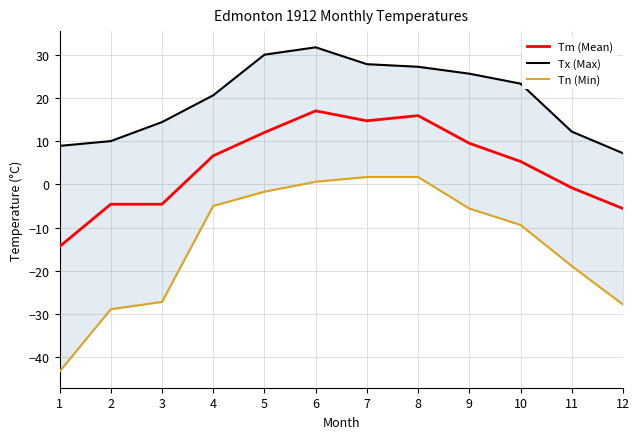

What is the total value across all series at 10?

19.2